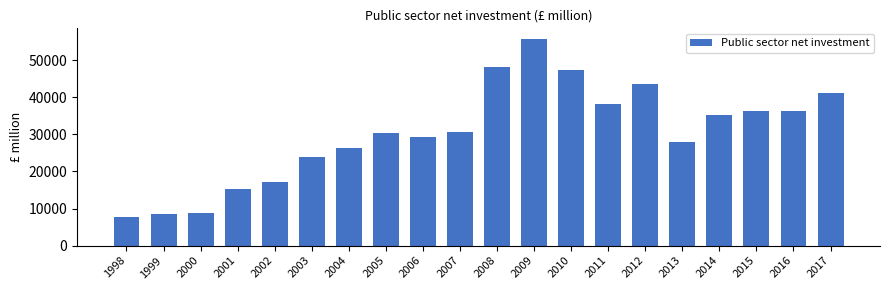

Read the value at 2015, to the nearest 50.

36350